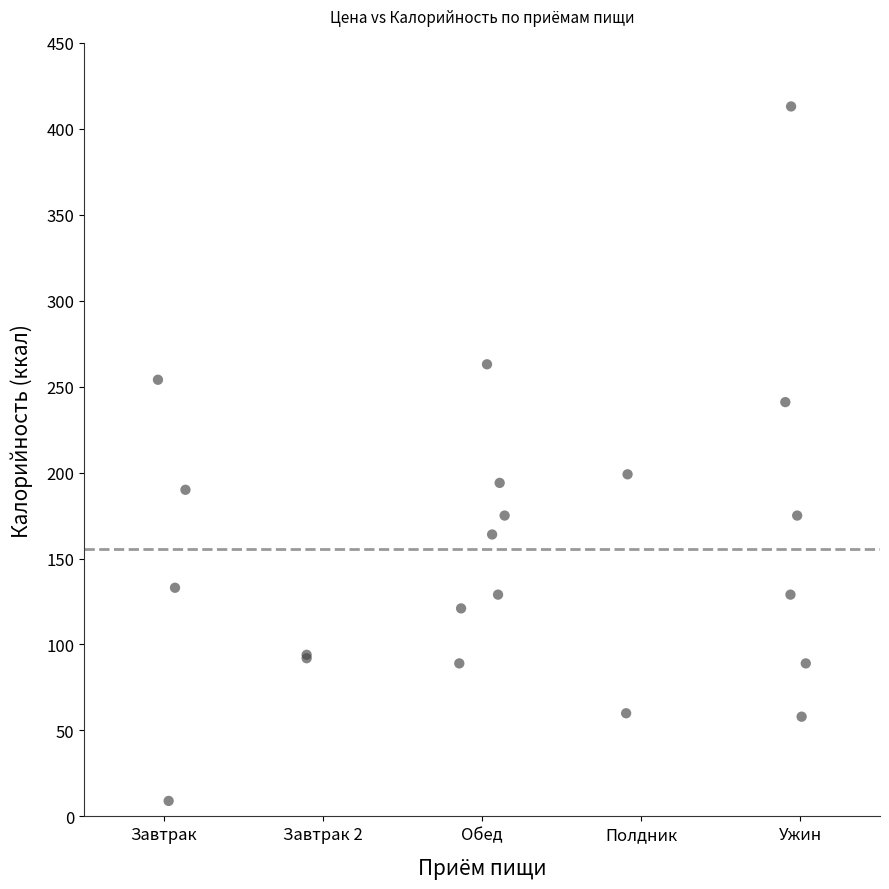

What Y value in the scatter plot is closest to 211?

199